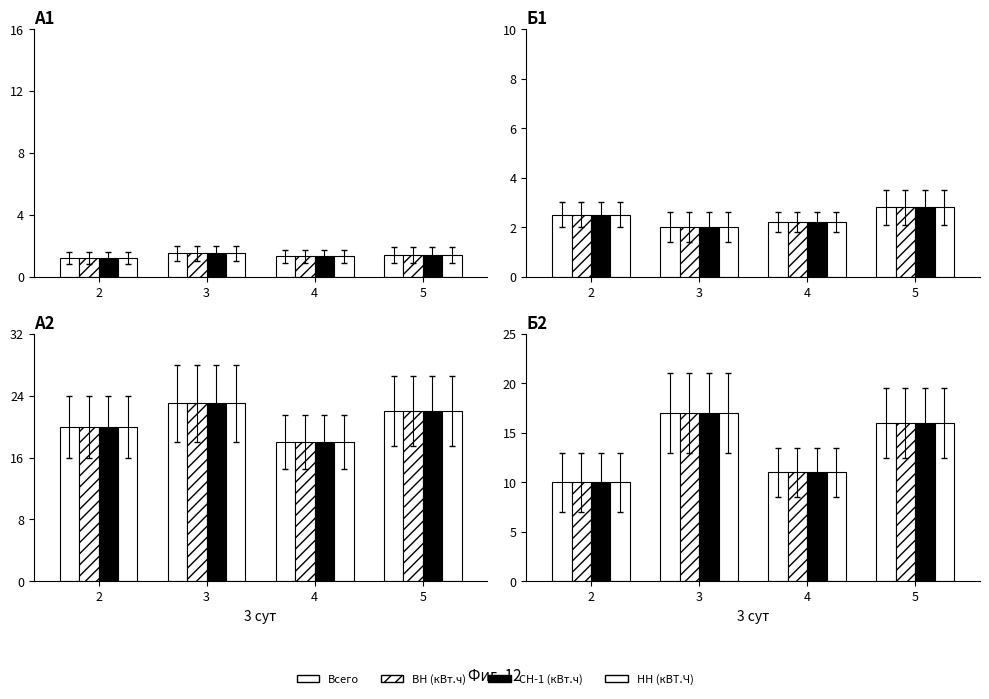

What is the minimum value for Всего?

10